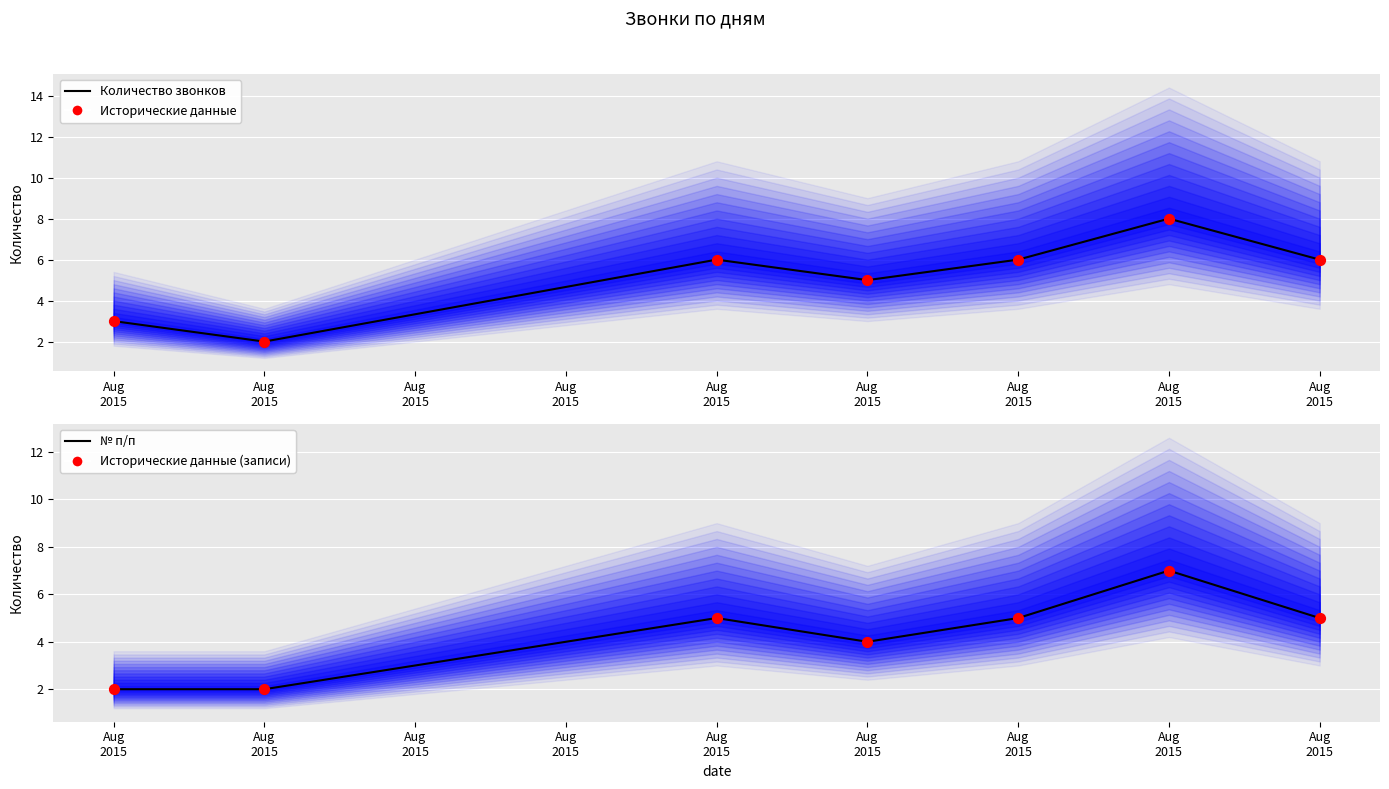

Which series reaches the maximum Y coordinate?

Количество звонков